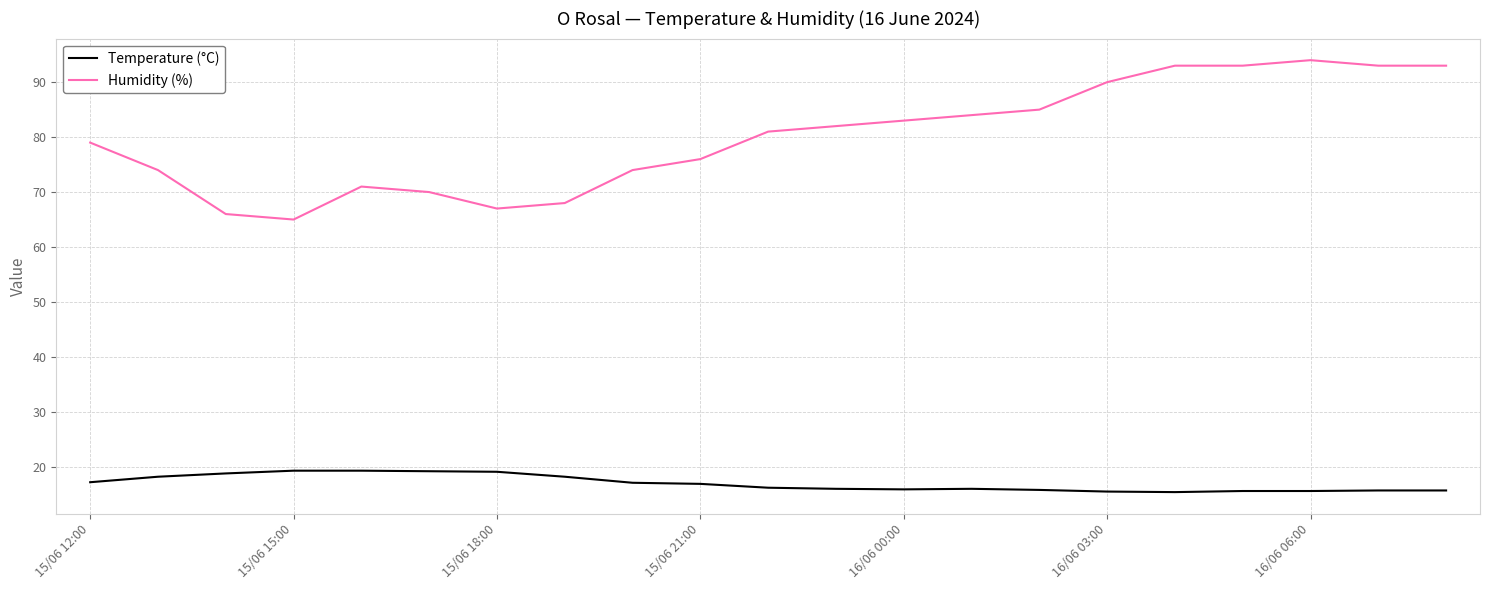

True or false: Humidity (%) and Temperature (°C) cross at least once.

False